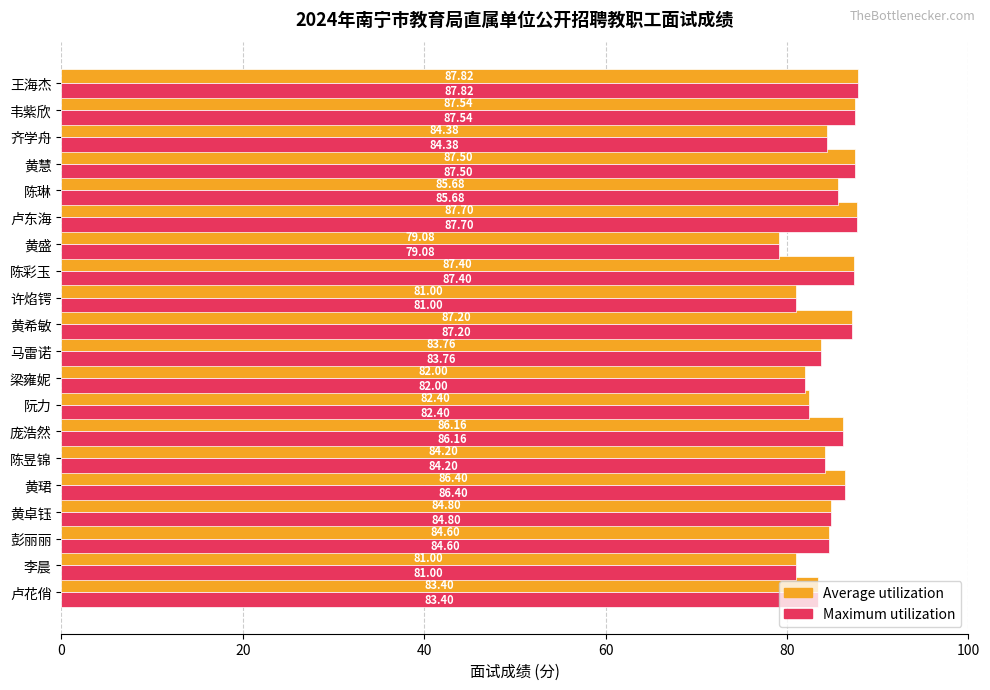

Which label corresponds to the largest value in the chart?

王海杰